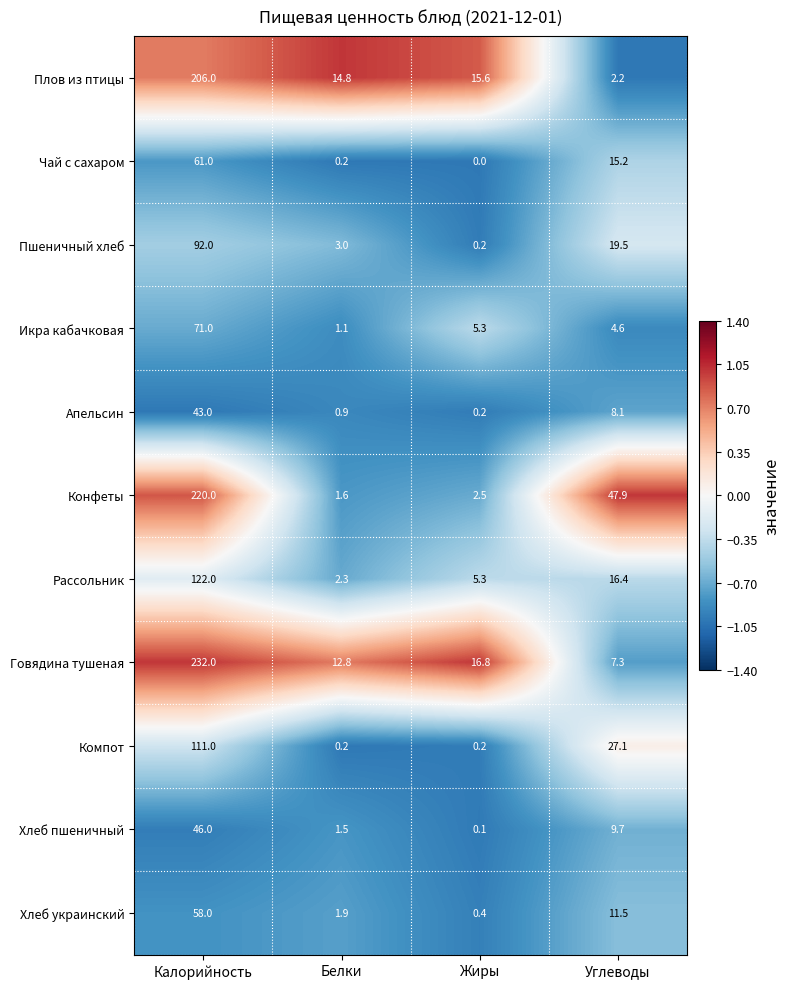

Which series changed the most between Калорийность and Белки?

Говядина тушеная